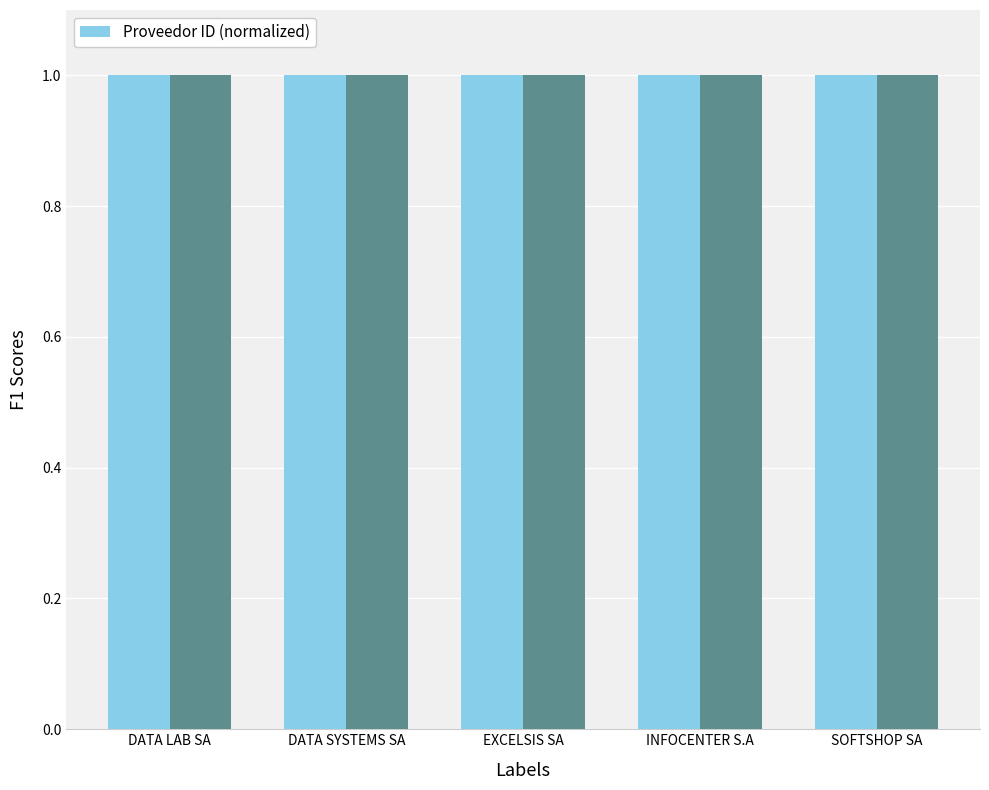

How many categories are shown in the chart?

5